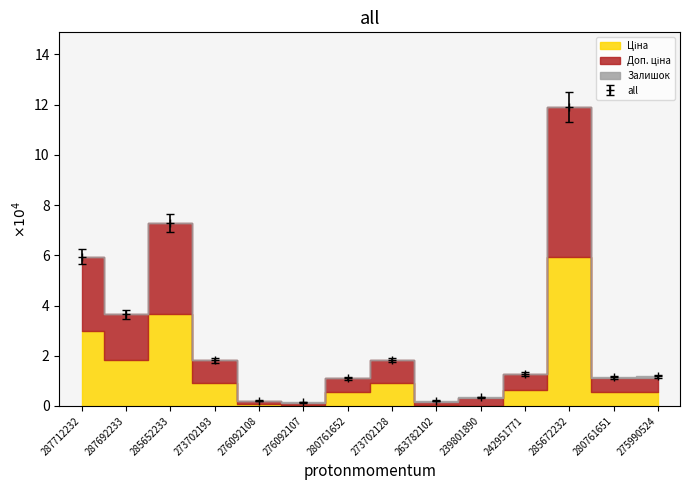

Which label corresponds to the largest value in the chart?

285672232